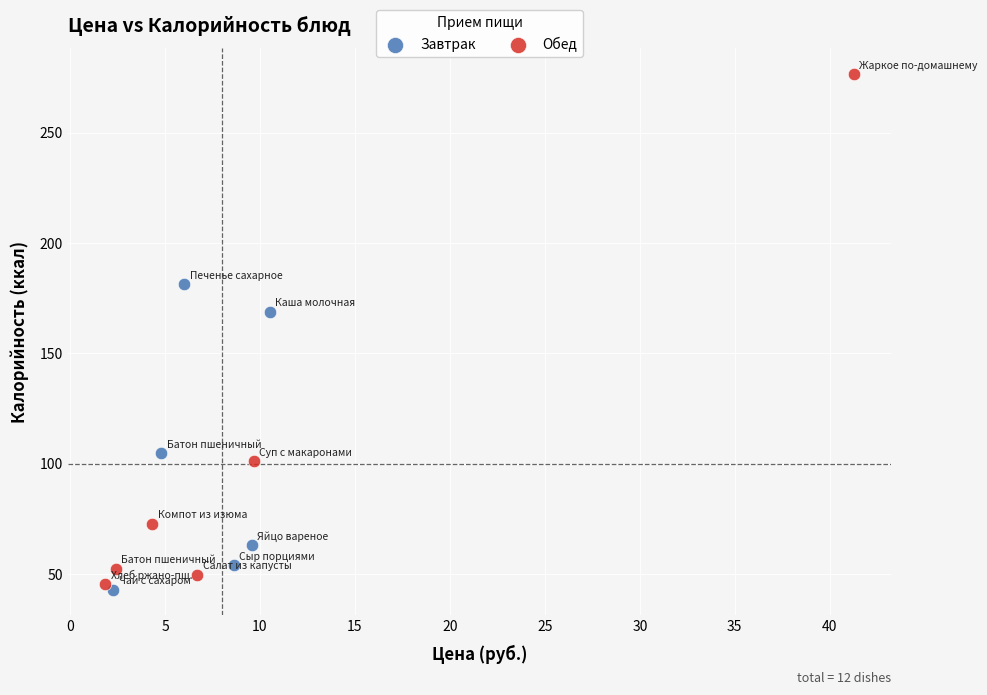

Which series has the largest Y range (max minus min)?

Обед